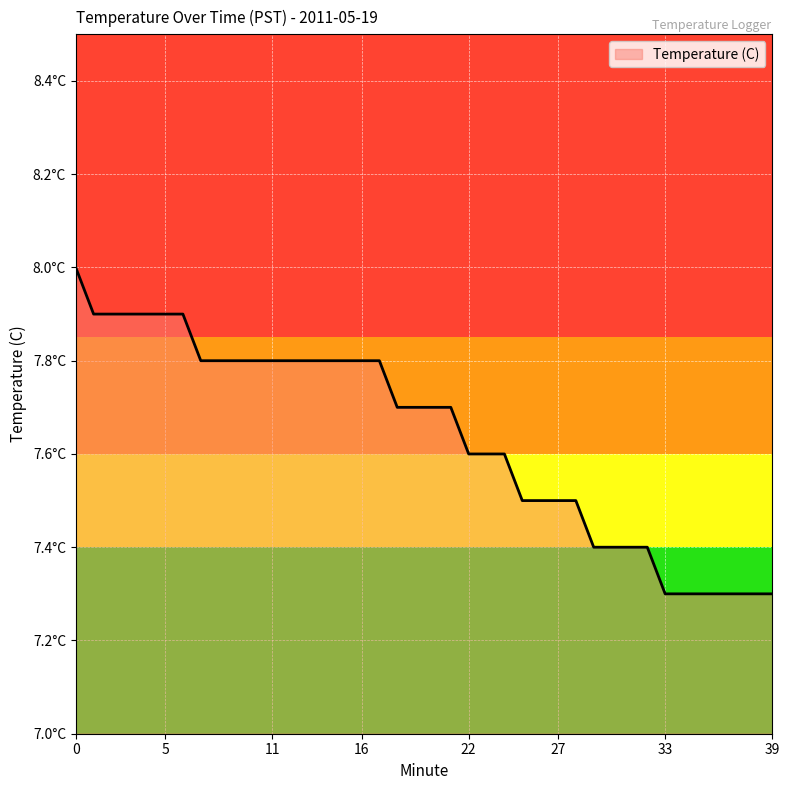

Reading right to left, extract all data points from this chart.

39=7.3	38=7.3	37=7.3	36=7.3	35=7.3	34=7.3	33=7.3	32=7.4	31=7.4	30=7.4	29=7.4	28=7.5	27=7.5	26=7.5	25=7.5	24=7.6	23=7.6	22=7.6	21=7.7	20=7.7	19=7.7	18=7.7	17=7.8	16=7.8	15=7.8	14=7.8	13=7.8	12=7.8	11=7.8	10=7.8	9=7.8	8=7.8	7=7.8	6=7.9	5=7.9	4=7.9	3=7.9	2=7.9	1=7.9	0=8.0